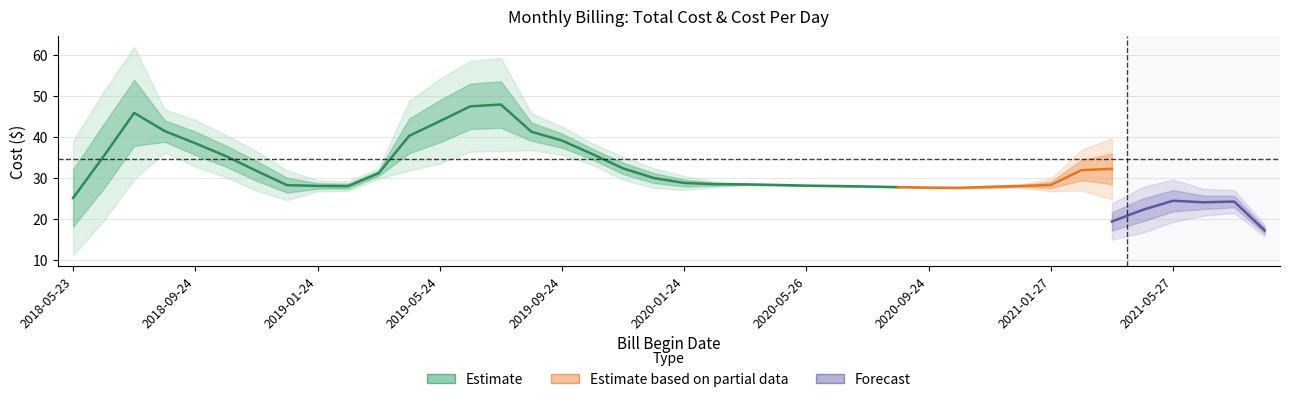

True or false: total_cost and cost_per_day intersect in this chart.

False